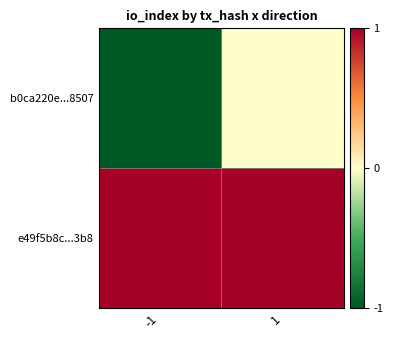

What is the total value across all series at 1?

1